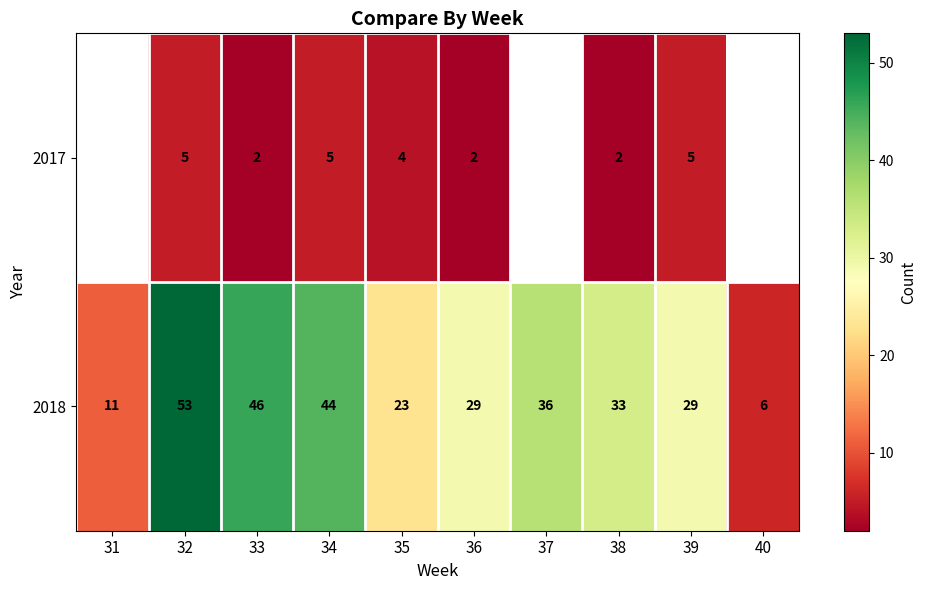

What is the total value across all series at 32?

58